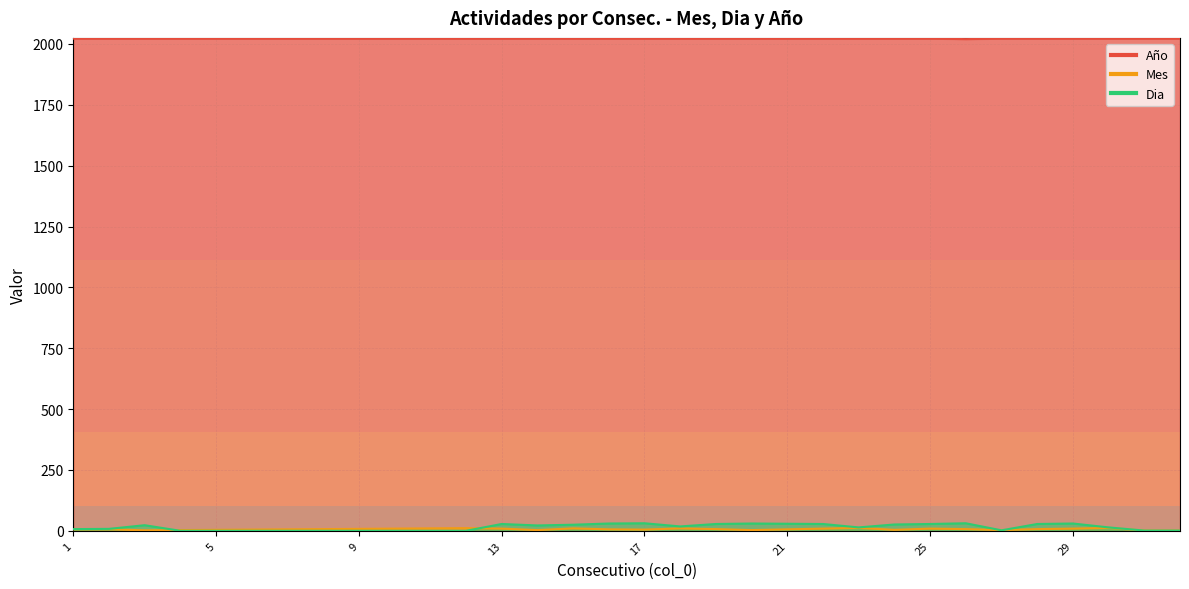

What is the difference between the maximum and minimum values in the Mes series?

11